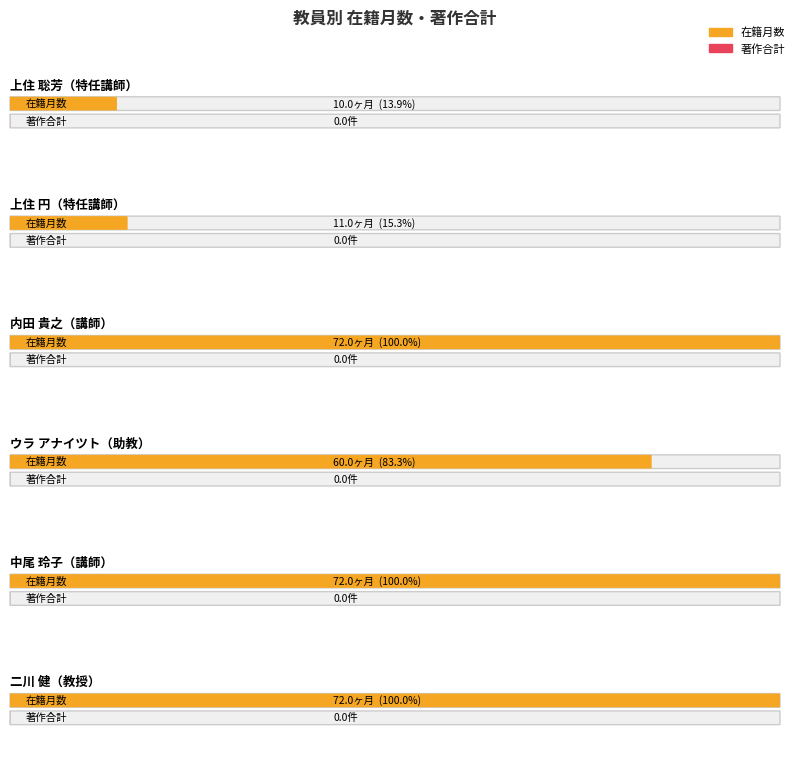

Is it true that 在籍月数 equals 11 at 上住 円?

True